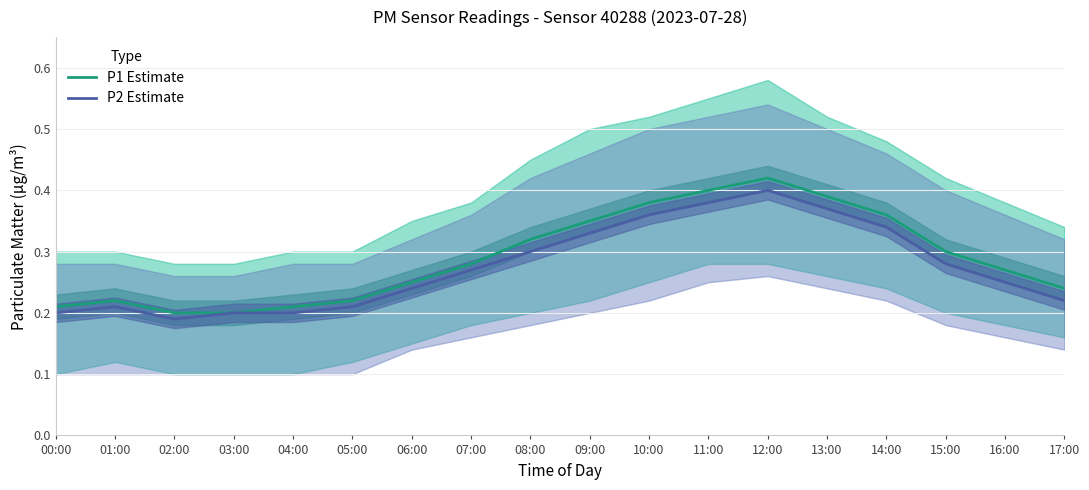

Does the chart have visible grid lines?

Yes